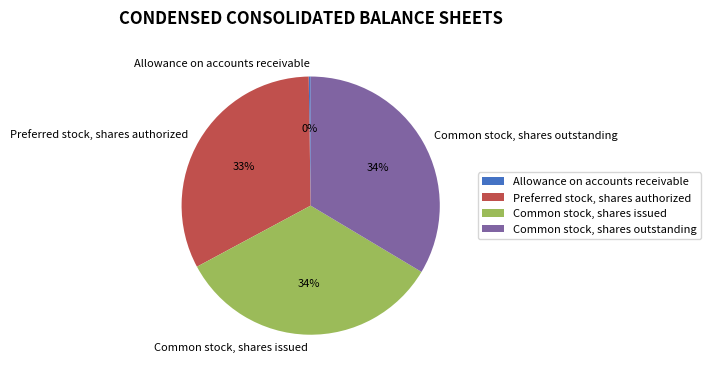

Combined, do Common stock, shares outstanding and Common stock, shares issued account for over 50%?

Yes